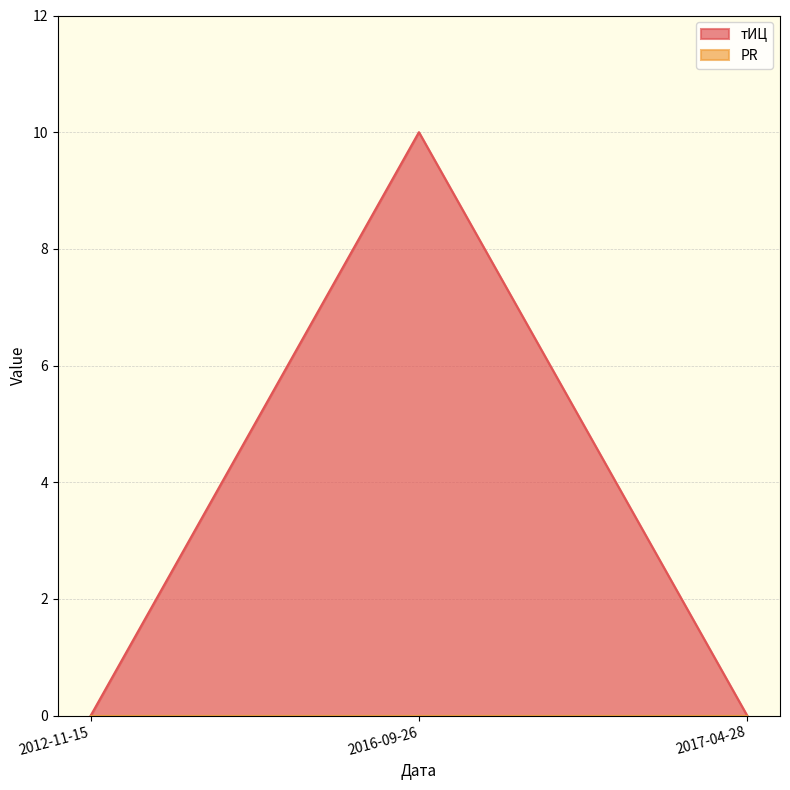

Is it true that тИЦ equals -4 at 2017-04-28?

False